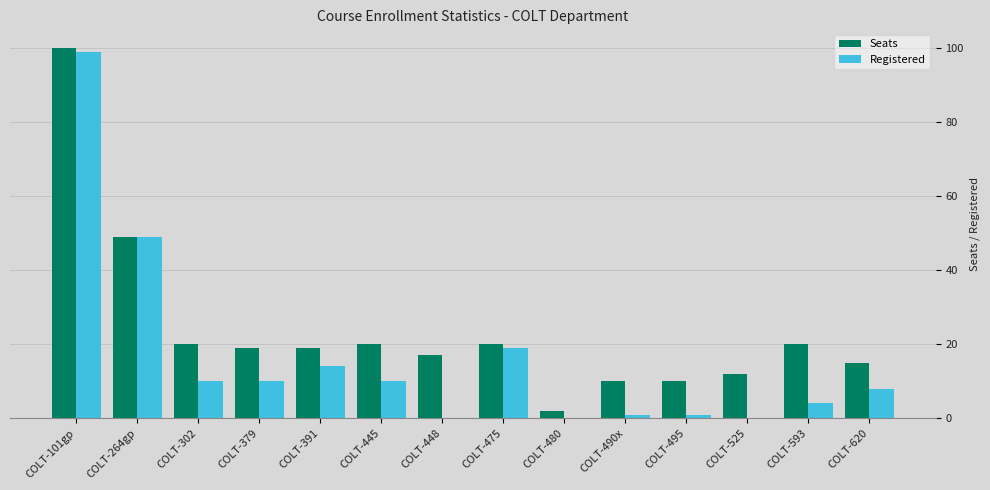

Reading right to left, transcribe all the data shown in this chart.

Seats: COLT-620=15	COLT-593=20	COLT-525=12	COLT-495=10	COLT-490x=10	COLT-480=2	COLT-475=20	COLT-448=17	COLT-445=20	COLT-391=19	COLT-379=19	COLT-302=20	COLT-264gp=49	COLT-101gp=100
Registered: COLT-620=8	COLT-593=4	COLT-525=0	COLT-495=1	COLT-490x=1	COLT-480=0	COLT-475=19	COLT-448=0	COLT-445=10	COLT-391=14	COLT-379=10	COLT-302=10	COLT-264gp=49	COLT-101gp=99